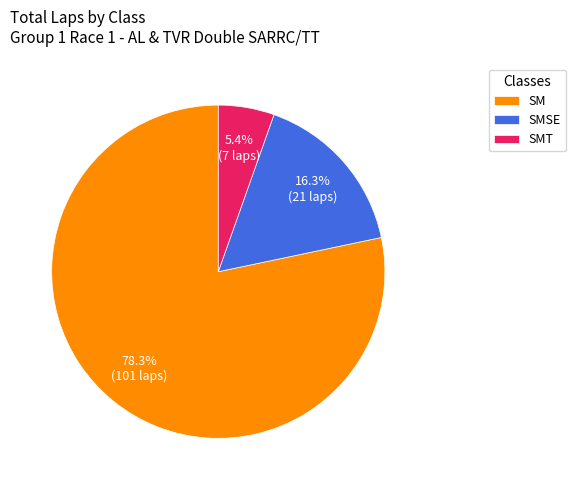

The SMT slice represents 14% of the pie. True or false?

False